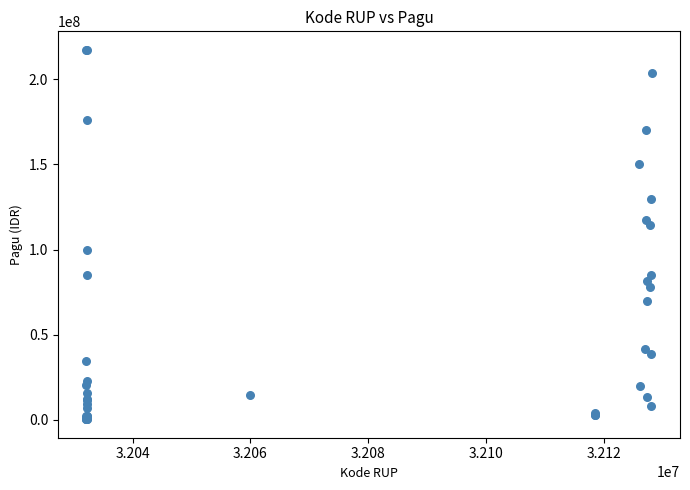

What Y value in the scatter plot is closest to 108830000?

114296000